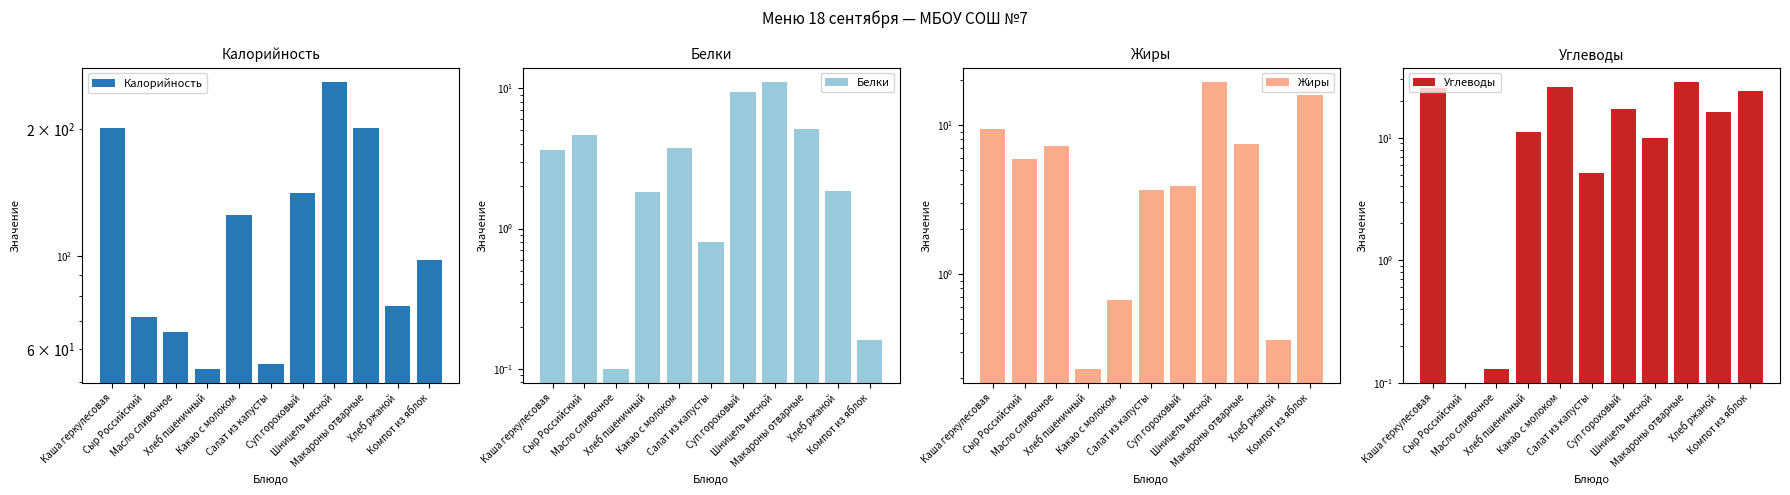

Which series has the widest spread of values?

Калорийность